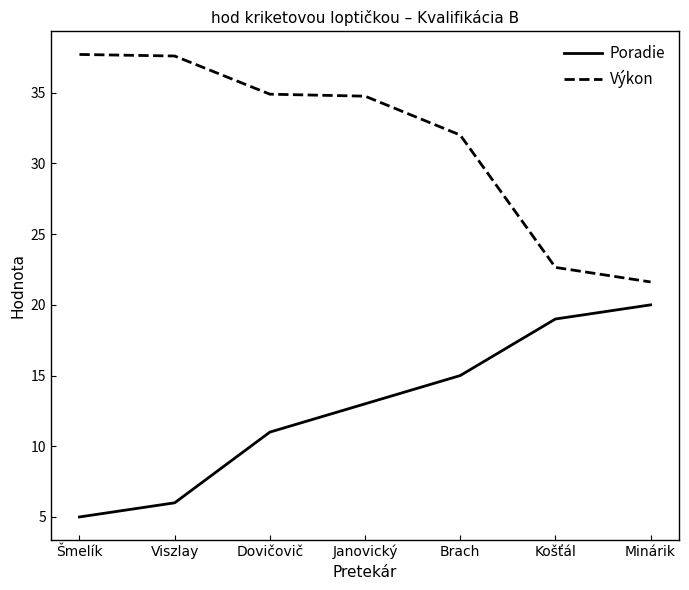

What position from the left is Minárik?

7